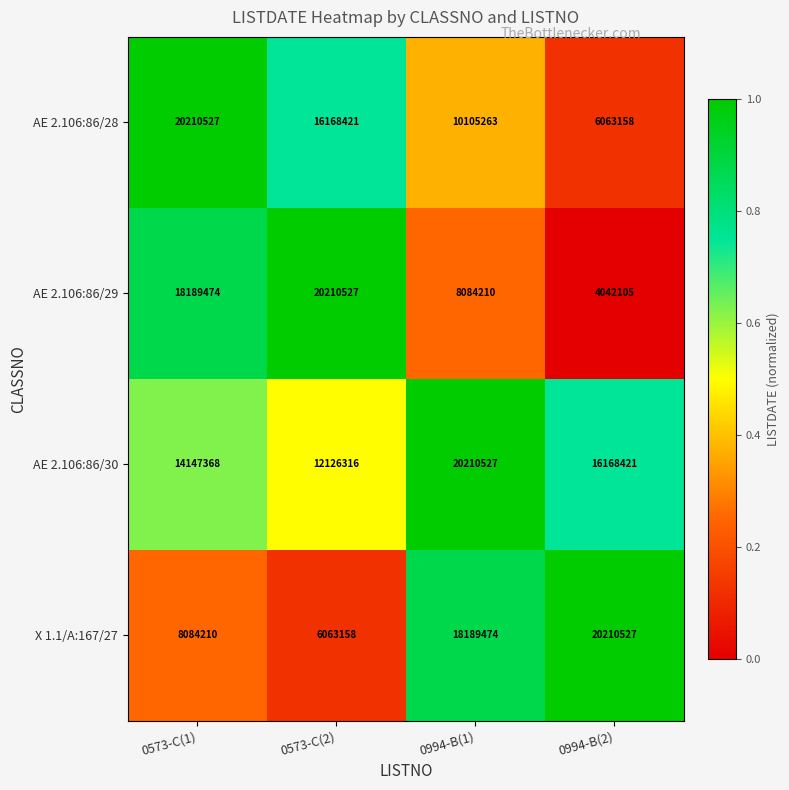

What is the difference between the maximum and minimum values in the X 1.1/A:167/27 series?

14147369